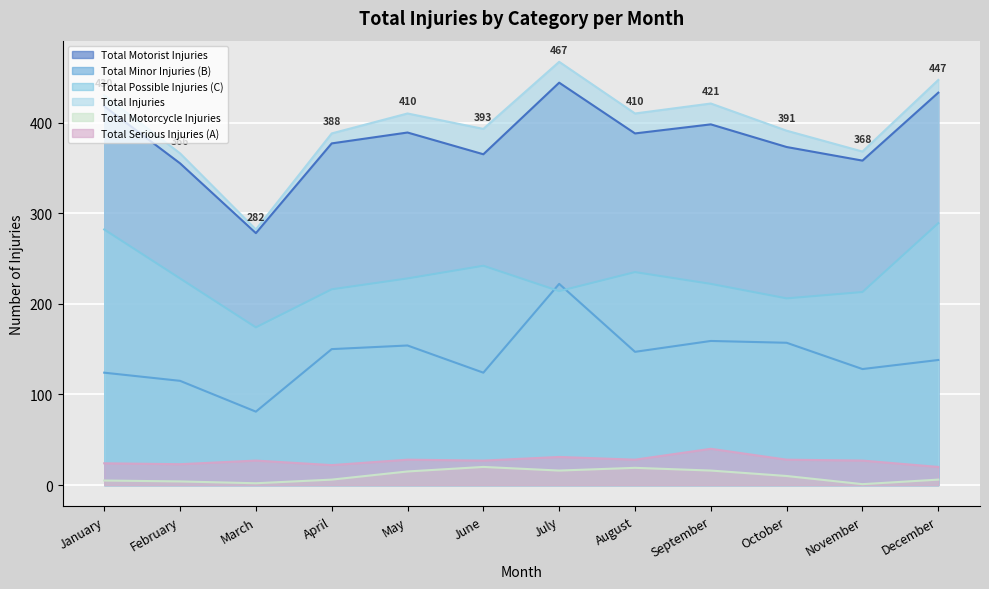

At which category is the sum across all series the highest?

July